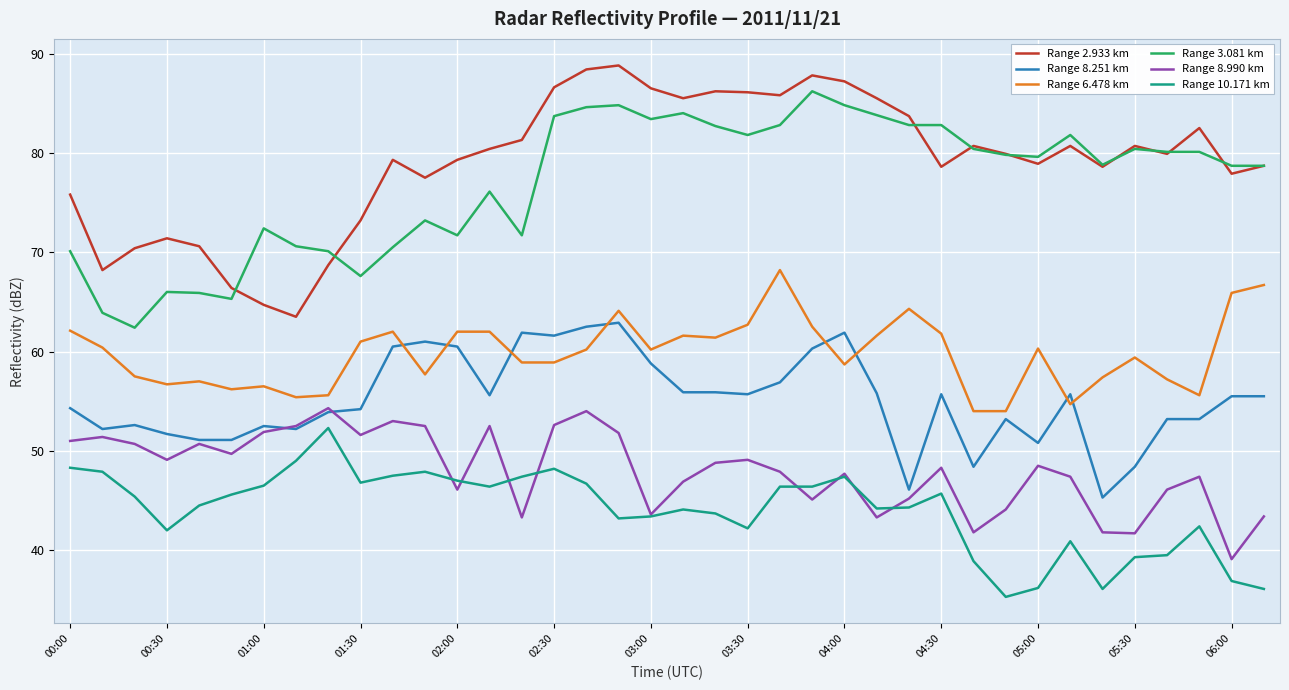

What are all the series names shown in the legend?

Range 2.933 km, Range 8.251 km, Range 6.478 km, Range 3.081 km, Range 8.990 km, Range 10.171 km